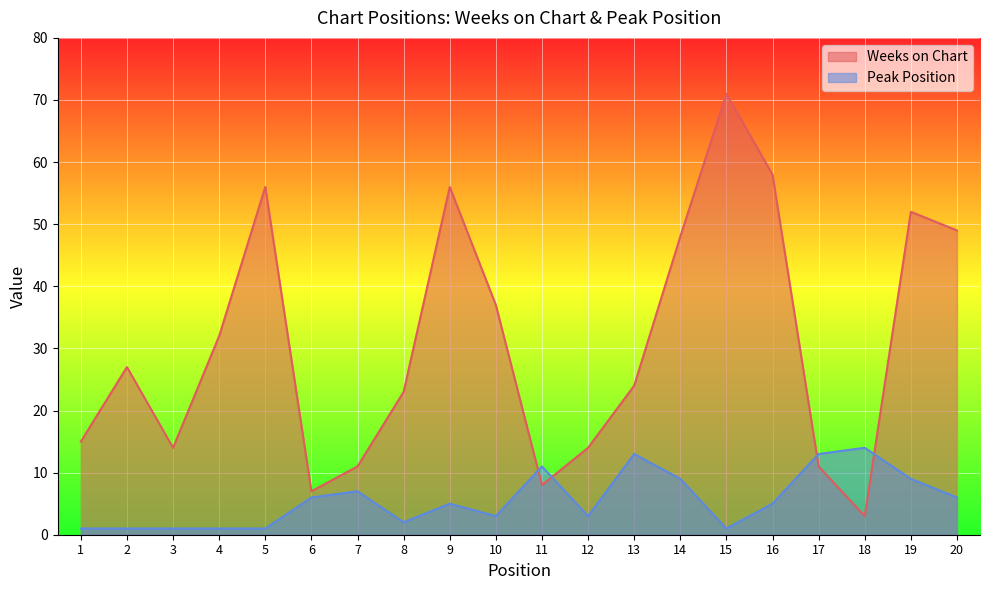

What is the value of the Weeks on Chart point at the 15th from the left?

71